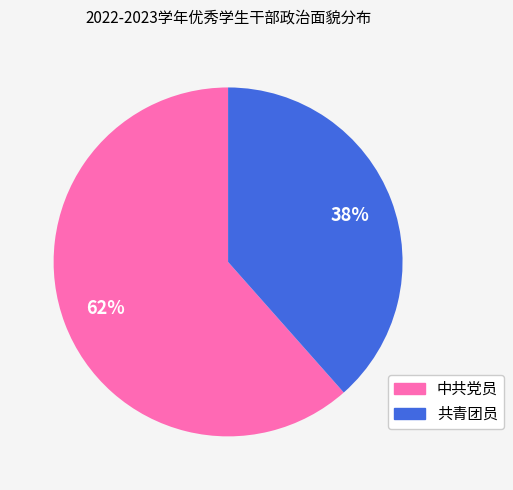

Is the sum of 共青团员 and 中共党员 greater than half?

Yes